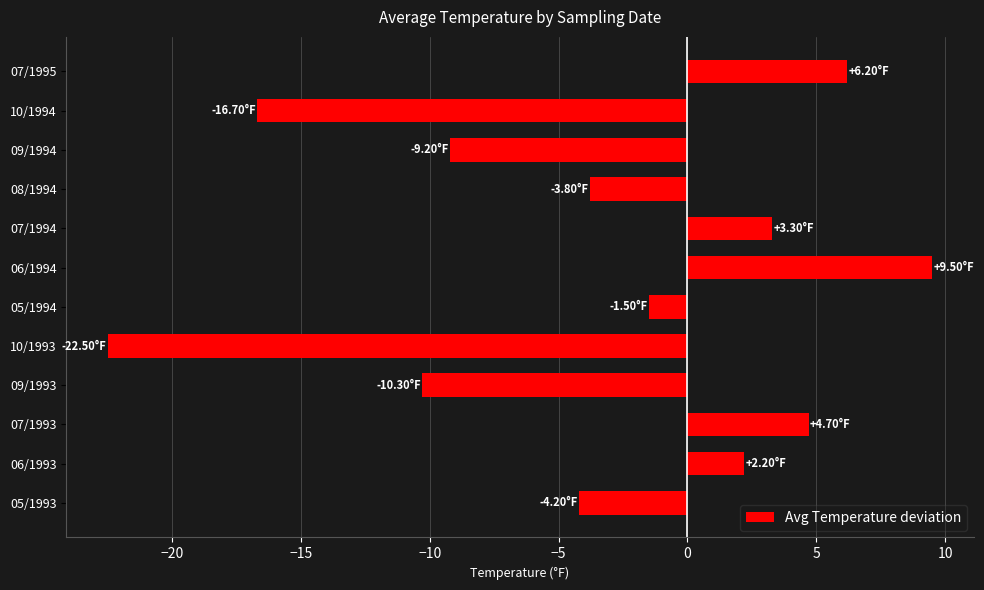

How many positive values are there?

5